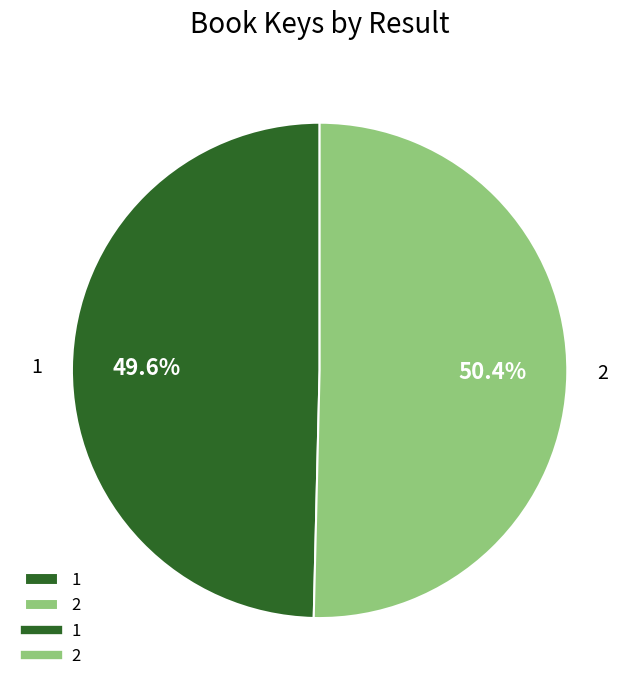

What is the ratio of the value at 2 to the value at 1?

1.0